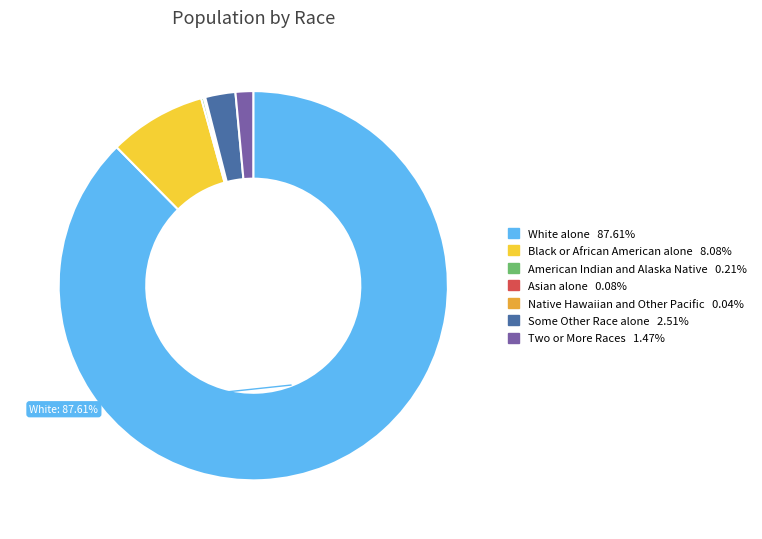

To the nearest percent, what is the difference between the Some Other Race alone and Black or African American alone slice percentages?

6%